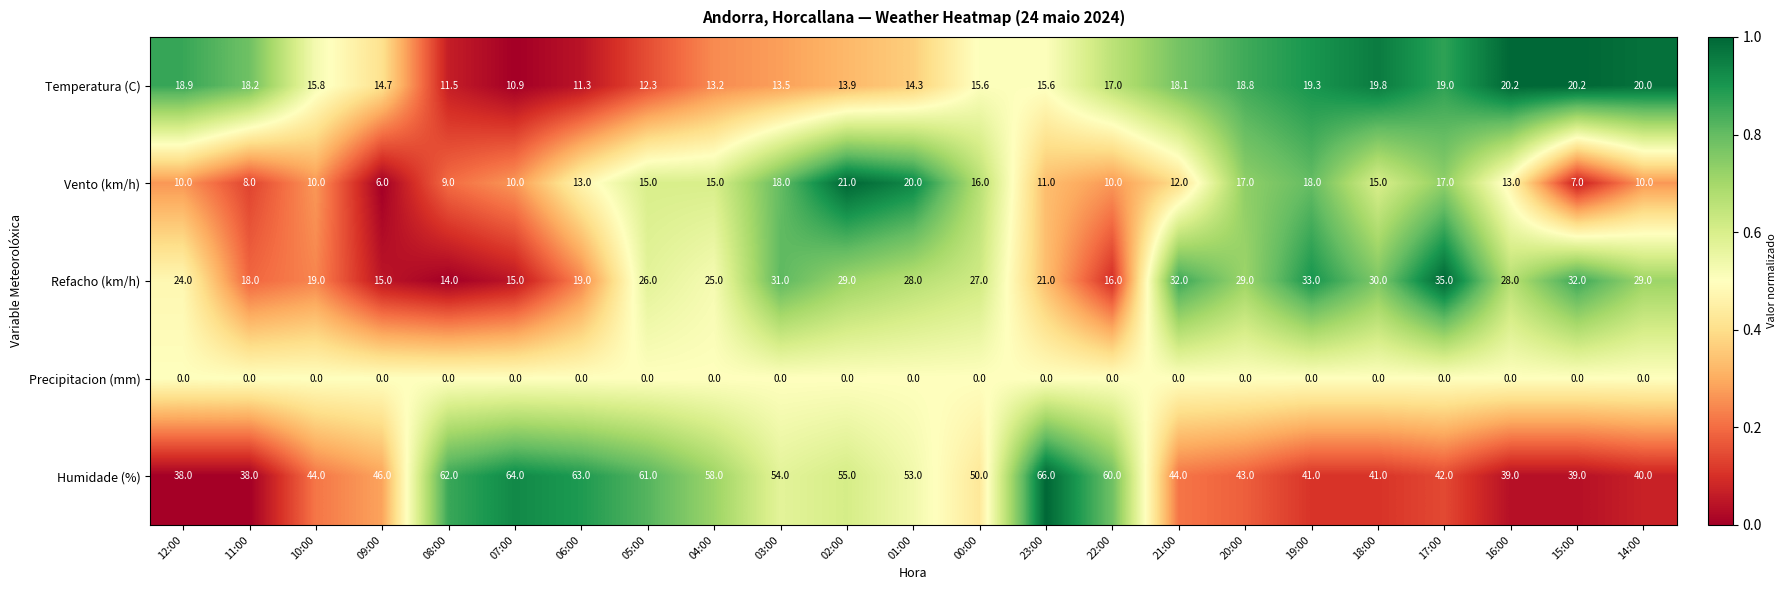

At how many categories does at least one series exceed 0?

23